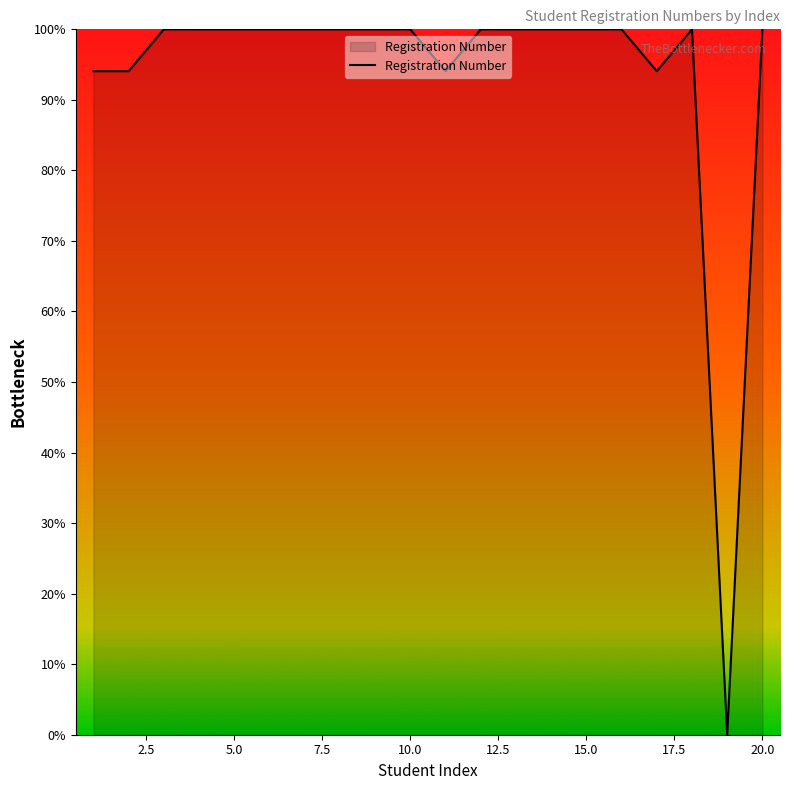

What is the difference between the maximum and minimum values?

100.0